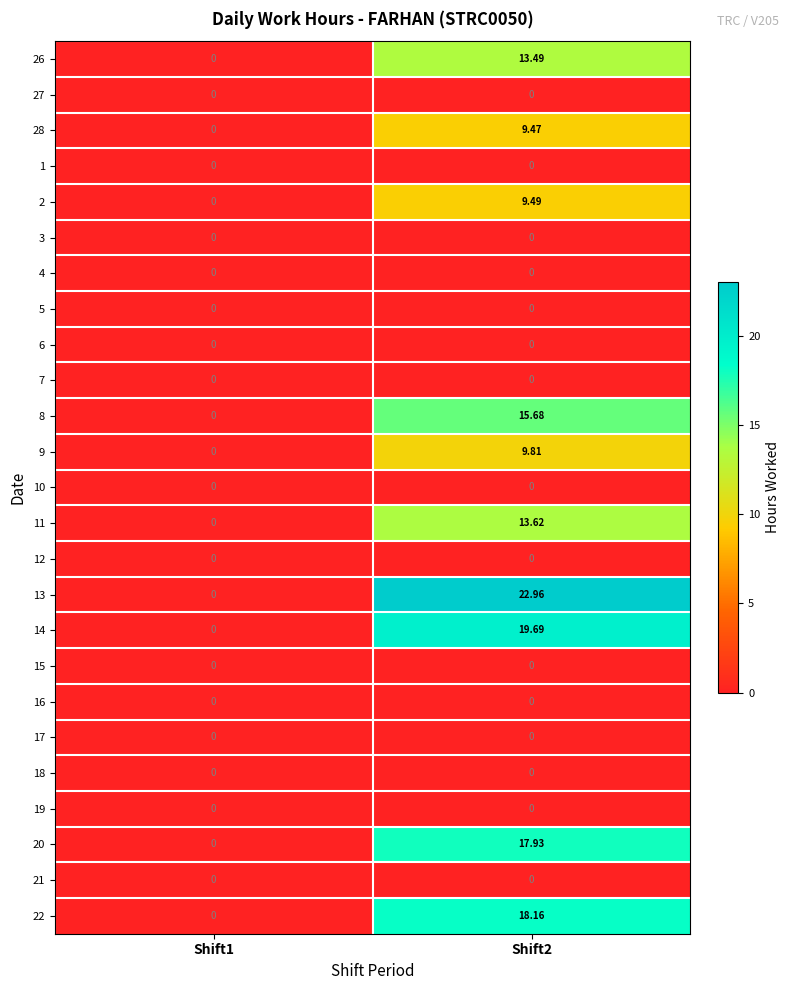

Which series has the widest spread of values?

13